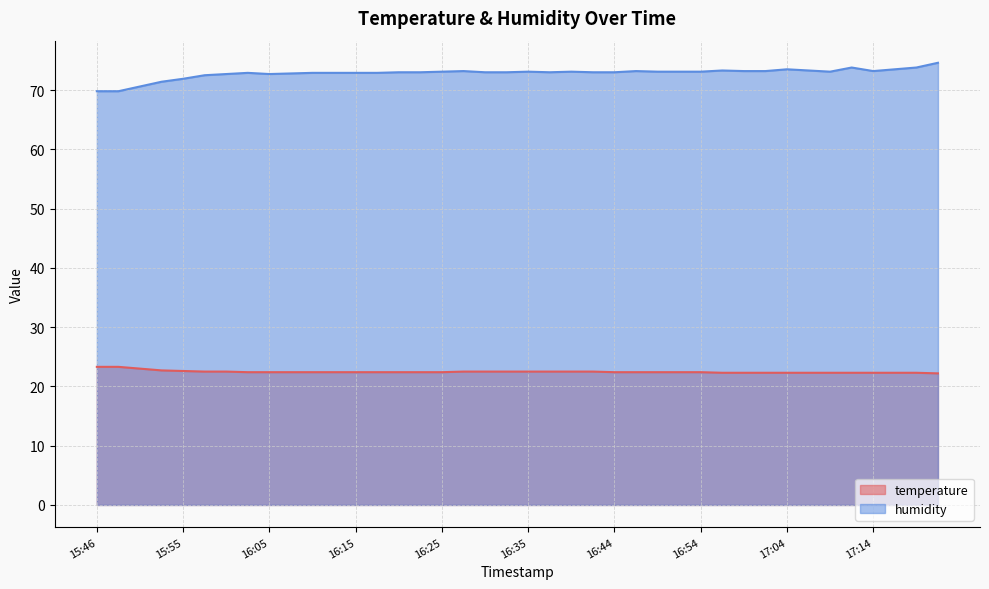

Reading left to right, list all the values displayed in this chart.

temperature: 15:46=23.3	15:48=23.3	15:51=23.0	15:53=22.7	15:55=22.6	15:58=22.5	16:00=22.5	16:03=22.4	16:05=22.4	16:08=22.4	16:10=22.4	16:13=22.4	16:15=22.4	16:17=22.4	16:20=22.4	16:22=22.4	16:25=22.4	16:27=22.5	16:30=22.5	16:32=22.5	16:35=22.5	16:37=22.5	16:39=22.5	16:42=22.5	16:44=22.4	16:47=22.4	16:49=22.4	16:52=22.4	16:54=22.4	16:57=22.3	16:59=22.3	17:02=22.3	17:04=22.3	17:06=22.3	17:09=22.3	17:11=22.3	17:14=22.3	17:16=22.3	17:19=22.3	17:21=22.2
humidity: 15:46=69.8	15:48=69.8	15:51=70.6	15:53=71.4	15:55=71.9	15:58=72.5	16:00=72.7	16:03=72.9	16:05=72.7	16:08=72.8	16:10=72.9	16:13=72.9	16:15=72.9	16:17=72.9	16:20=73.0	16:22=73.0	16:25=73.1	16:27=73.2	16:30=73.0	16:32=73.0	16:35=73.1	16:37=73.0	16:39=73.1	16:42=73.0	16:44=73.0	16:47=73.2	16:49=73.1	16:52=73.1	16:54=73.1	16:57=73.3	16:59=73.2	17:02=73.2	17:04=73.5	17:06=73.3	17:09=73.1	17:11=73.8	17:14=73.2	17:16=73.5	17:19=73.8	17:21=74.6